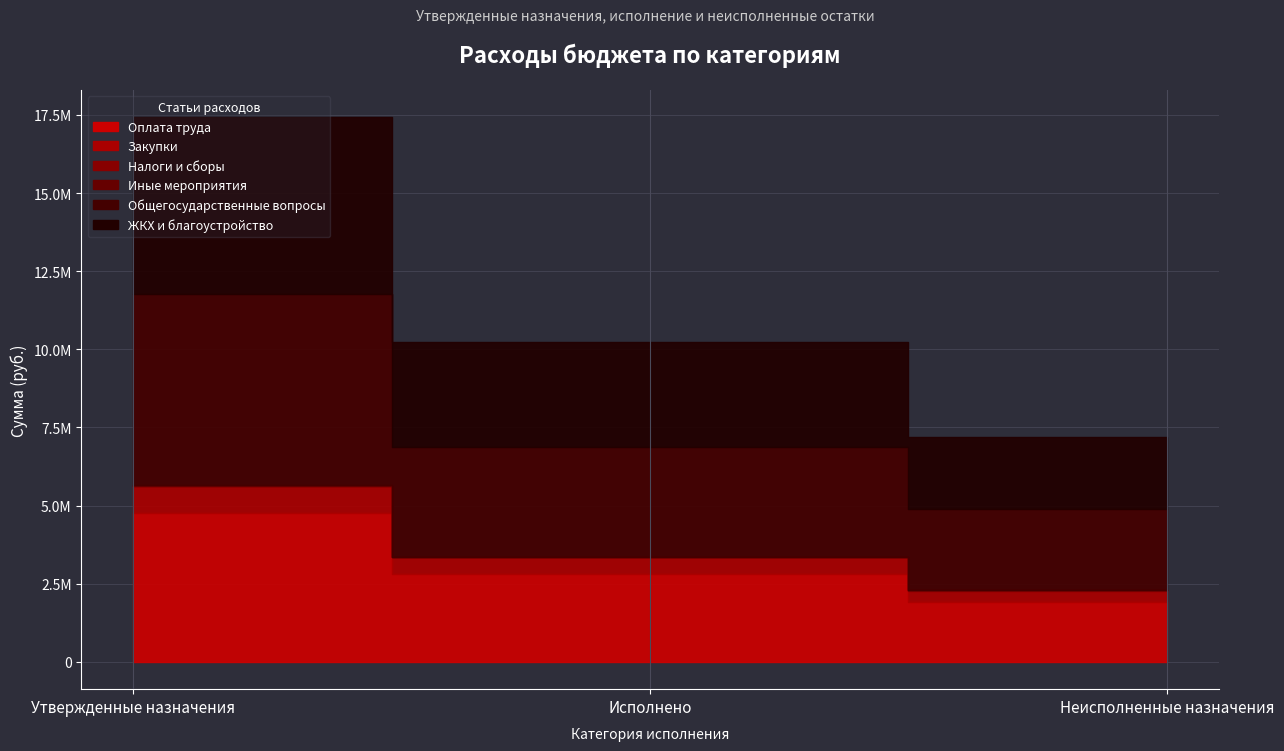

Which has a higher value, Неисполненные назначения or Исполнено?

Исполнено